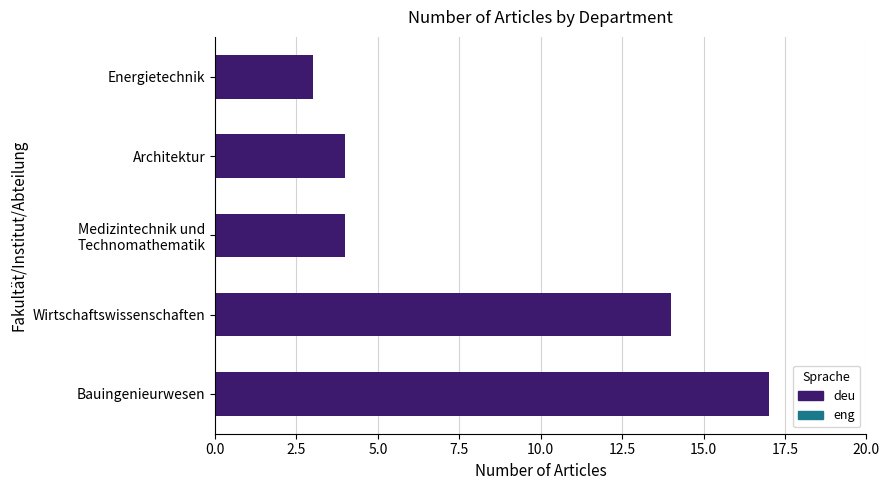

Which has a higher value, Wirtschaftswissenschaften or Bauingenieurwesen?

Bauingenieurwesen